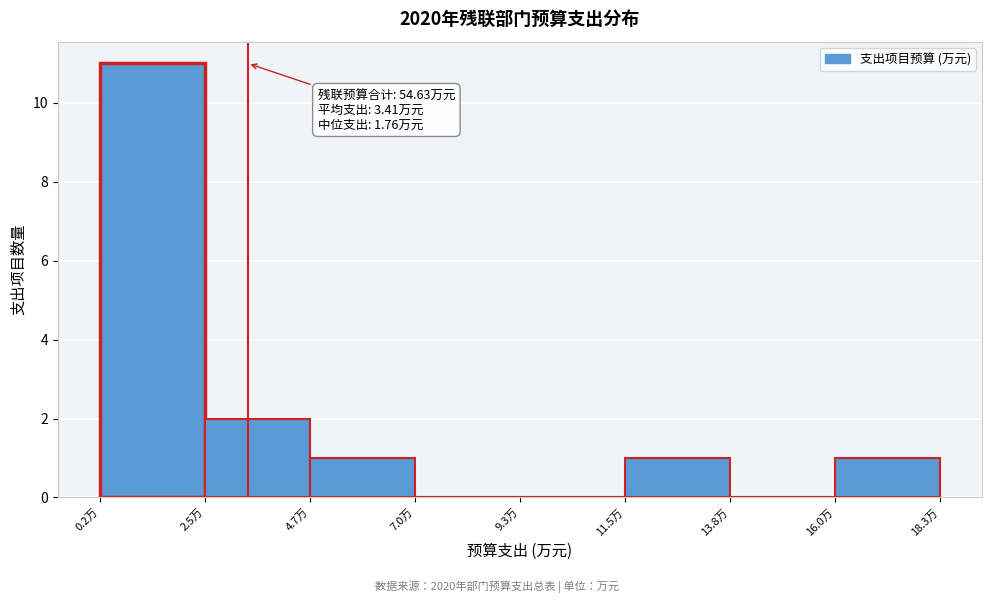

Over which range of the x-axis is the bar tallest?

0.0 to 2.5